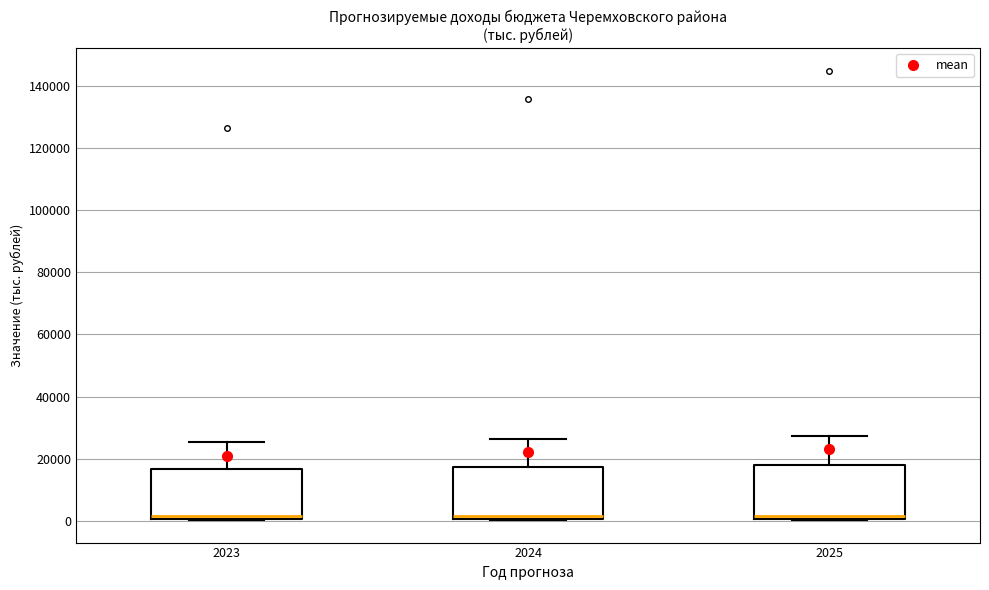

Reading left to right, read every box against the y-axis: the position of its median line, the range the box covers, and the ends of its whiskers. The values are not printed on the chart, so give them approximately, as read against the axis.

2023: median 2000, box 0 to 16000, whiskers 0 to 26000
2024: median 2000, box 0 to 18000, whiskers 0 to 26000
2025: median 2000, box 0 to 18000, whiskers 0 to 28000